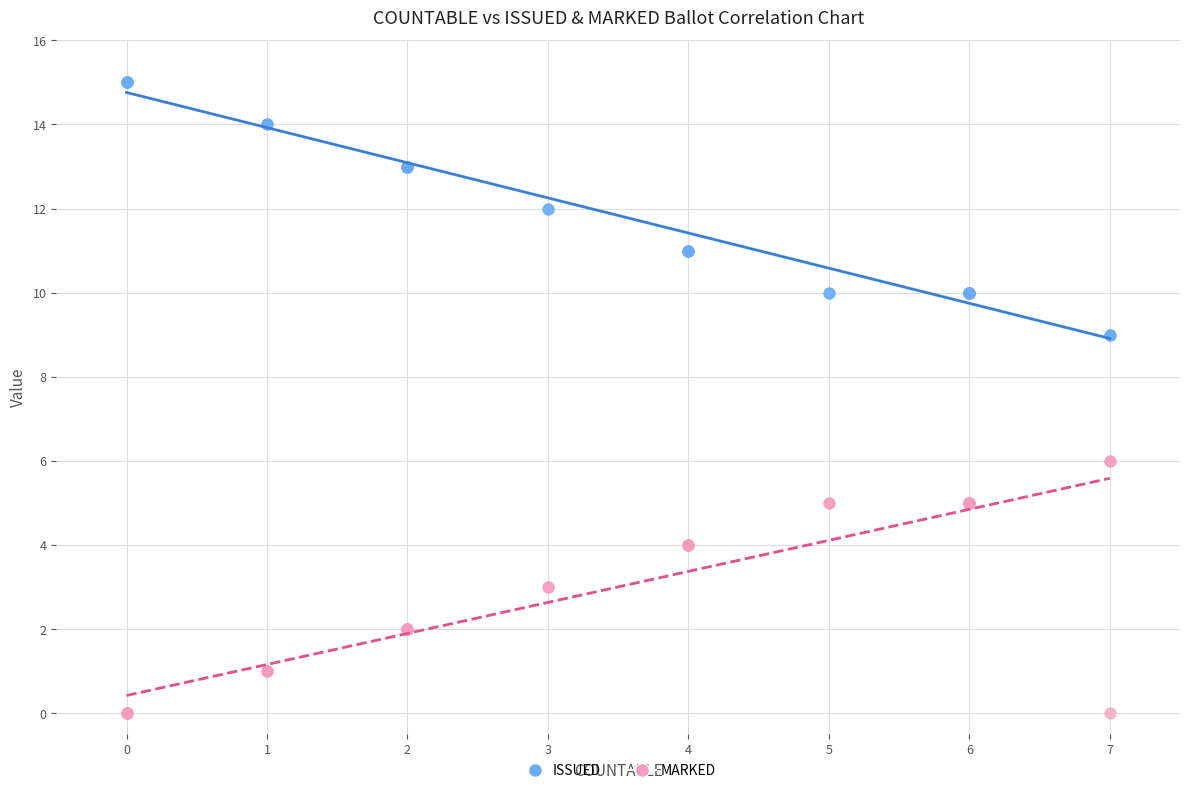

Which series contains the lowest Y value?

MARKED